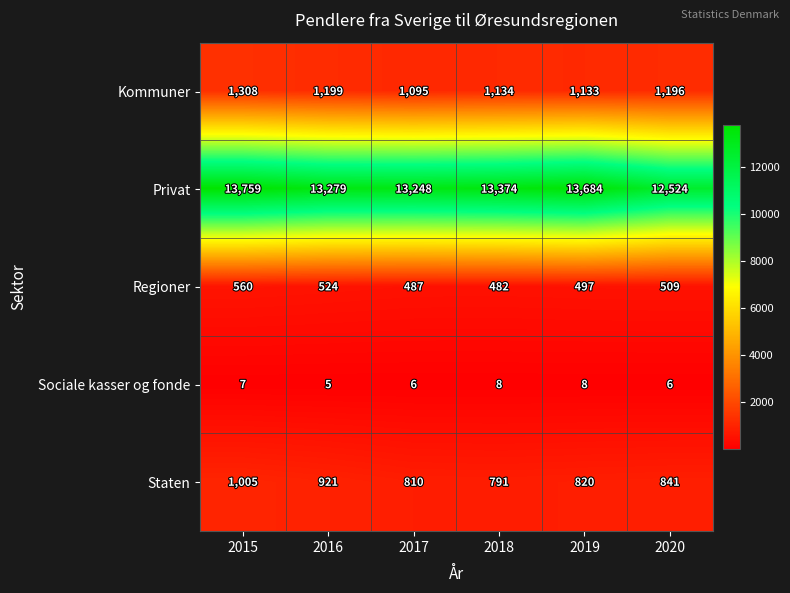

Is it true that Sociale kasser og fonde equals 6 at 2020?

True